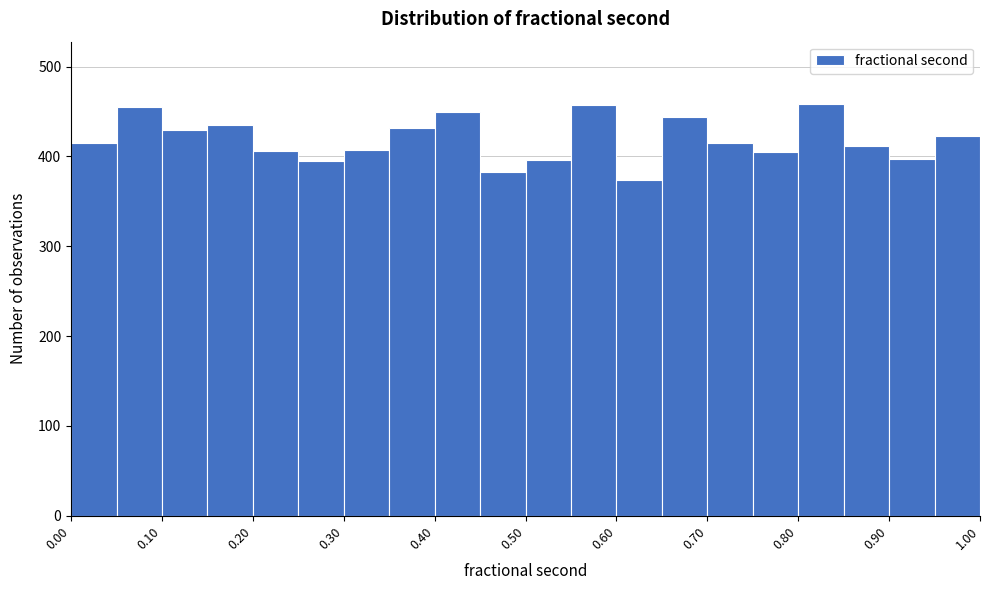

What is the height of the bar covering 0.65 to 0.70 on the x-axis? The values are not printed on the chart, so give them approximately, as read against the axis.

440